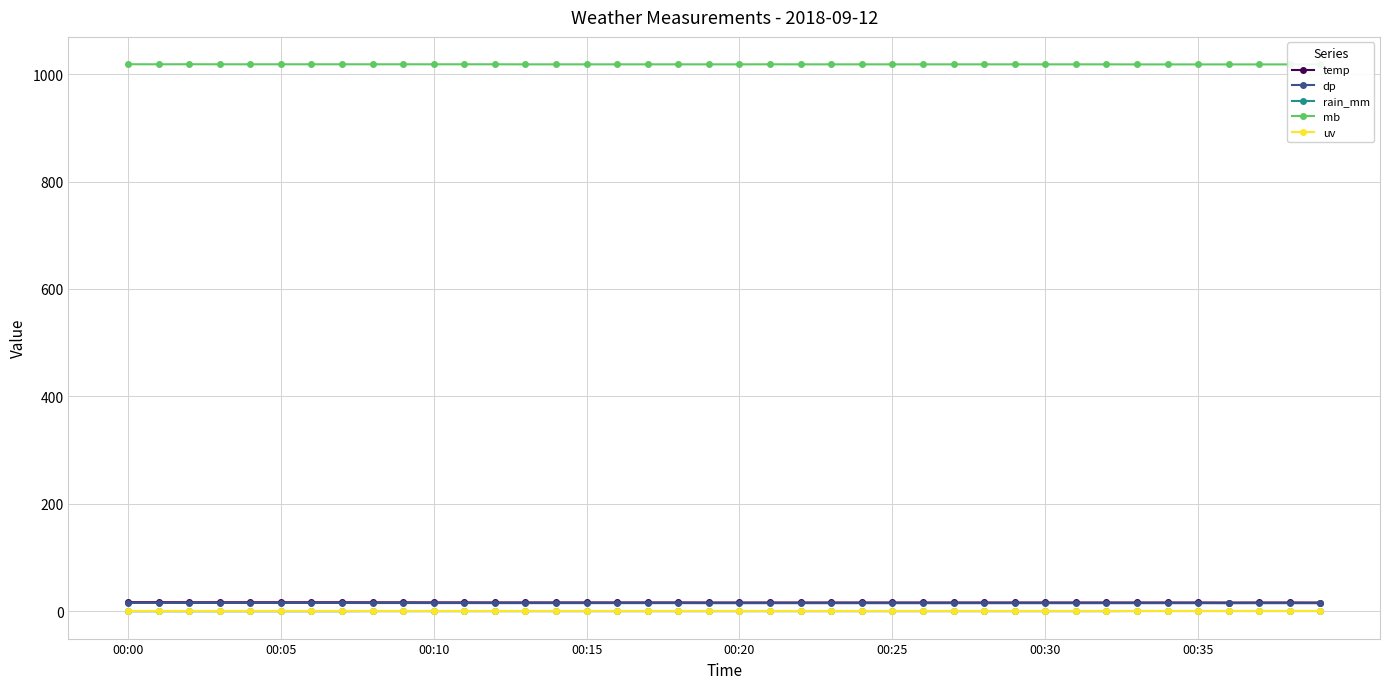

What is the value of the temp point at the 36th from the left?

16.3